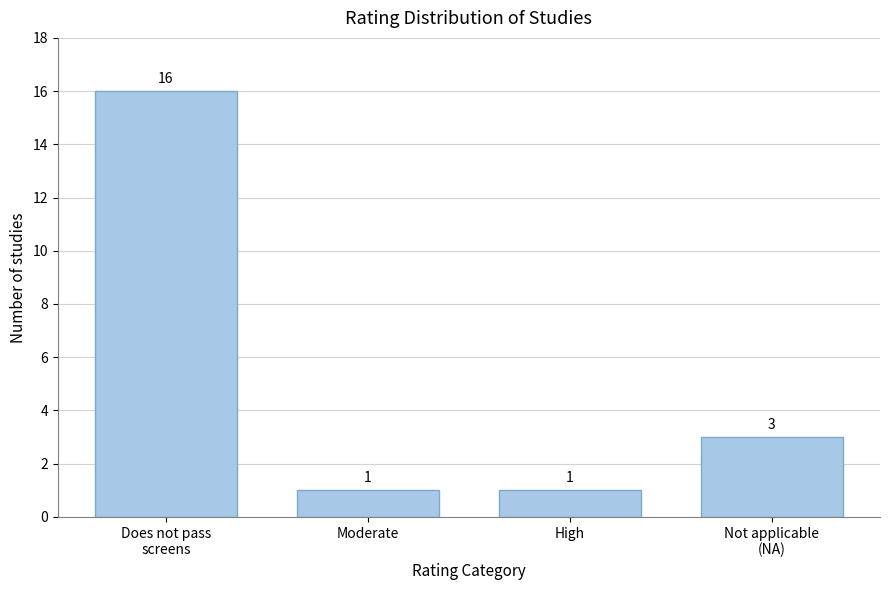

Reading left to right, list all the values displayed in this chart.

16	1	1	3